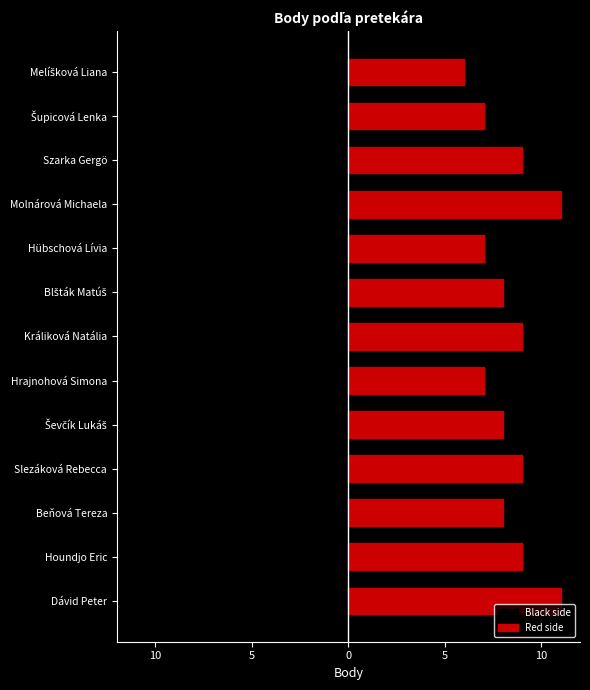

Which series has the largest total across all categories?

Red side